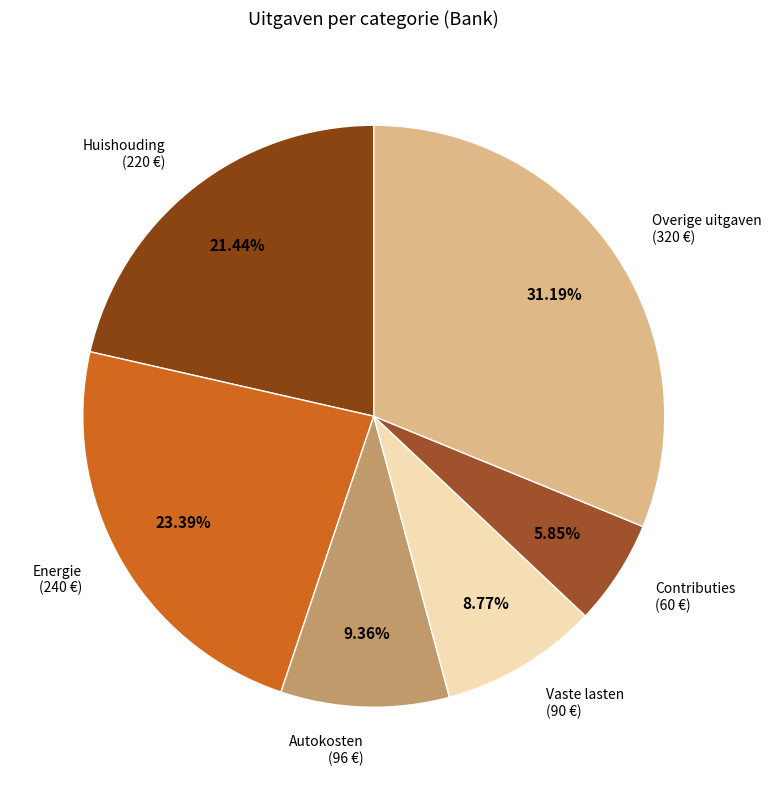

Which category has the smallest portion of the pie?

Contributies